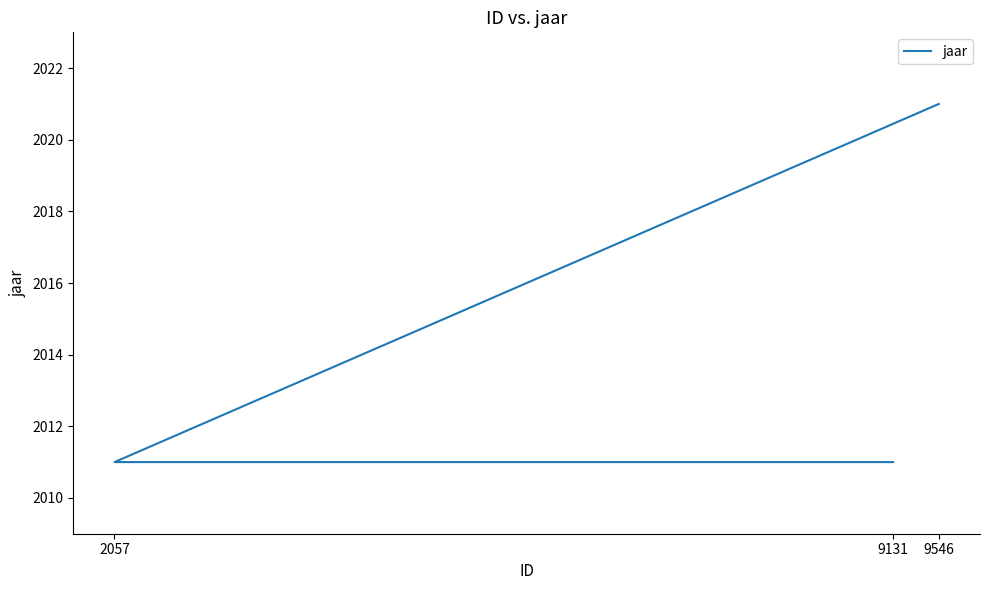

What is the ratio of the value at 9546 to the value at 2057?

1.0